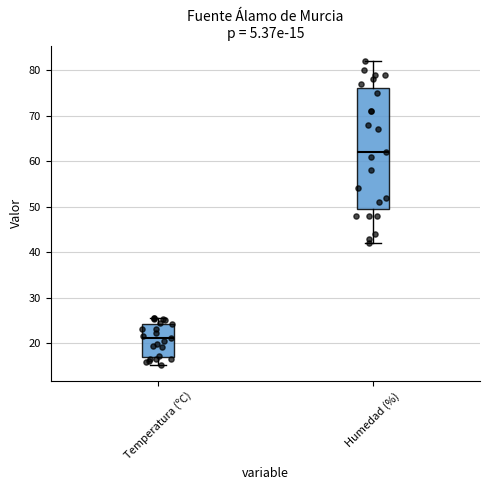

Which box is the tallest, from its lower edge to its upper edge?

Humedad (%)